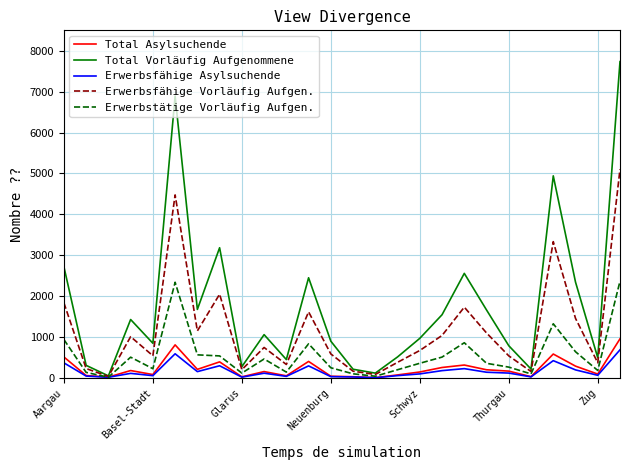

Which series has the largest total across all categories?

Total Vorläufig Aufgenommene